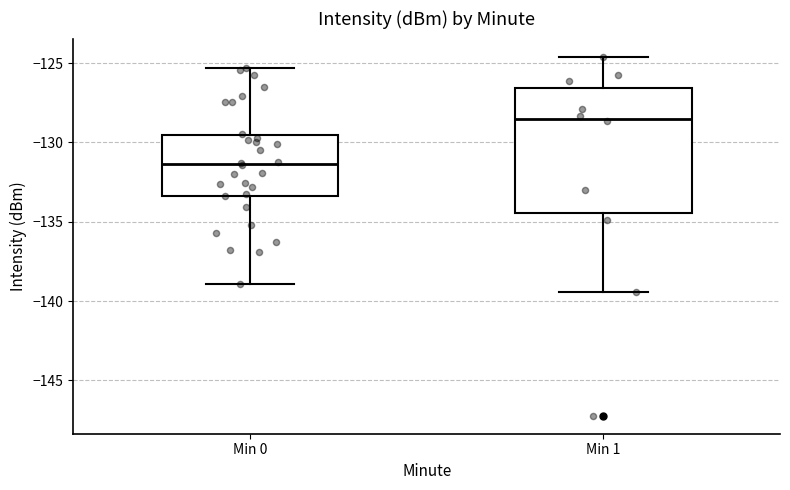

Reading left to right, read every box against the y-axis: the position of its median line, the range the box covers, and the ends of its whiskers. The values are not printed on the chart, so give them approximately, as read against the axis.

Min 0: median -131.5, box -133.5 to -129.5, whiskers -139.0 to -125.5
Min 1: median -128.5, box -134.5 to -126.5, whiskers -139.5 to -124.5